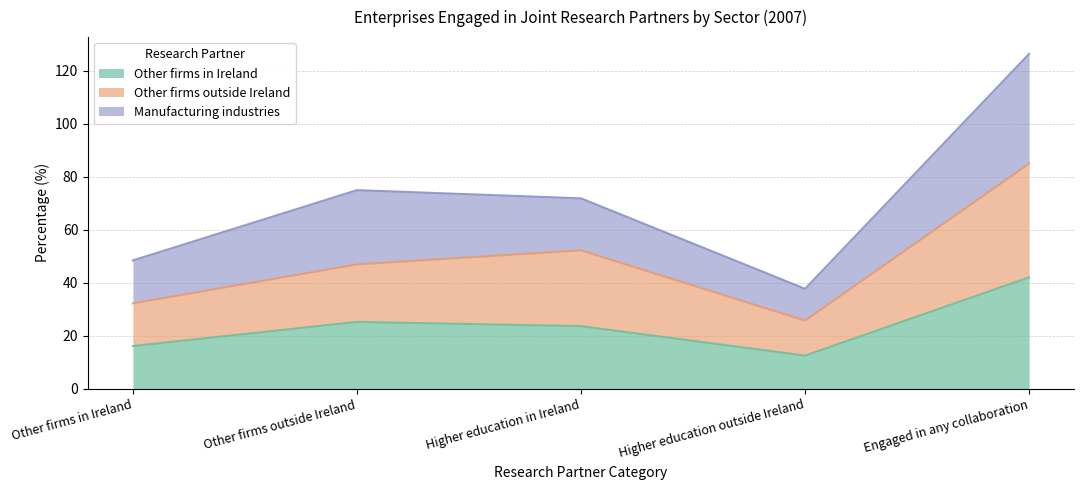

What is the label of the 4th point from the left?

Higher education outside Ireland